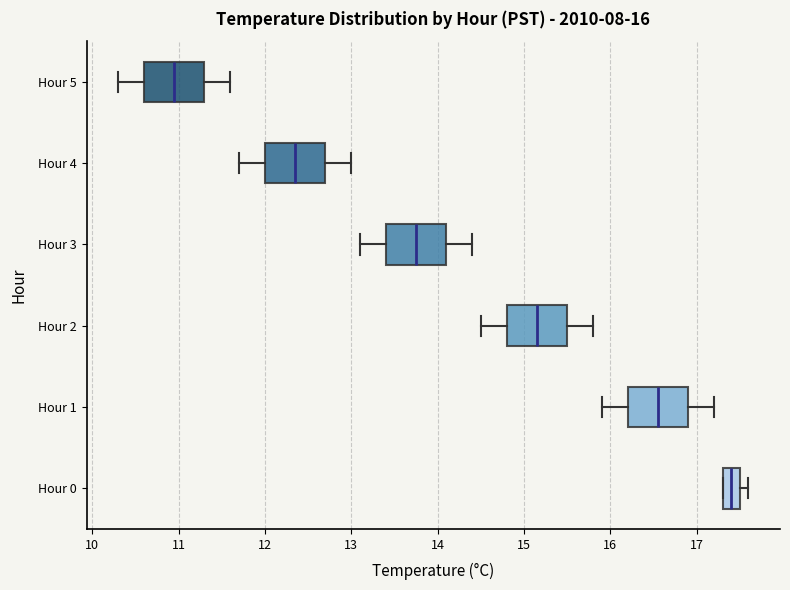

Which box's median line is the furthest to the right?

Hour 0